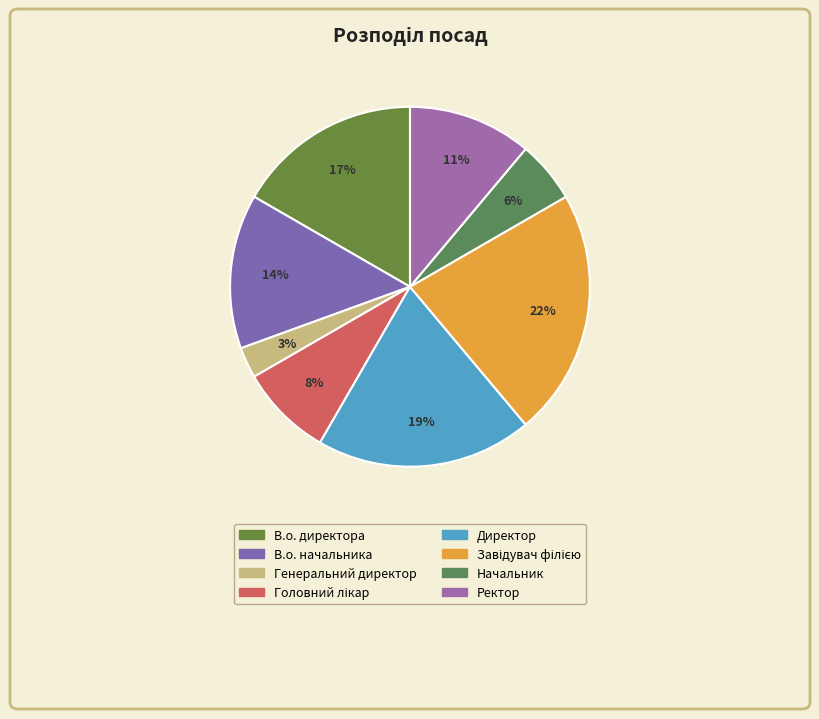

Which category has the smallest portion of the pie?

Генеральний директор